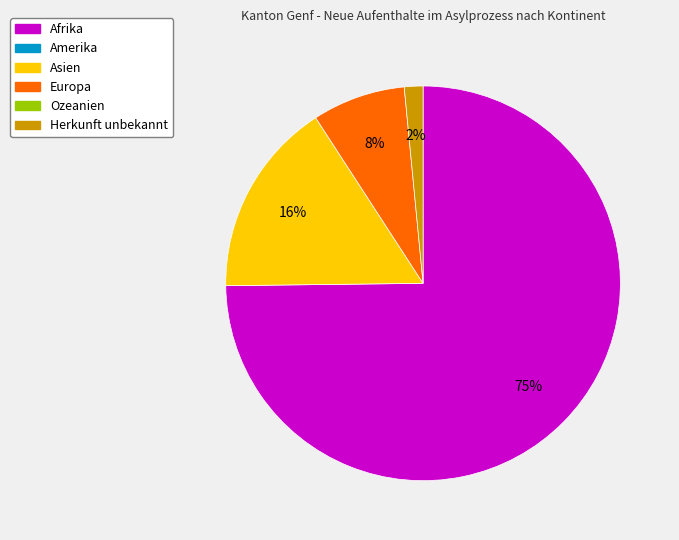

To the nearest percent, what is the average slice percentage?

25%